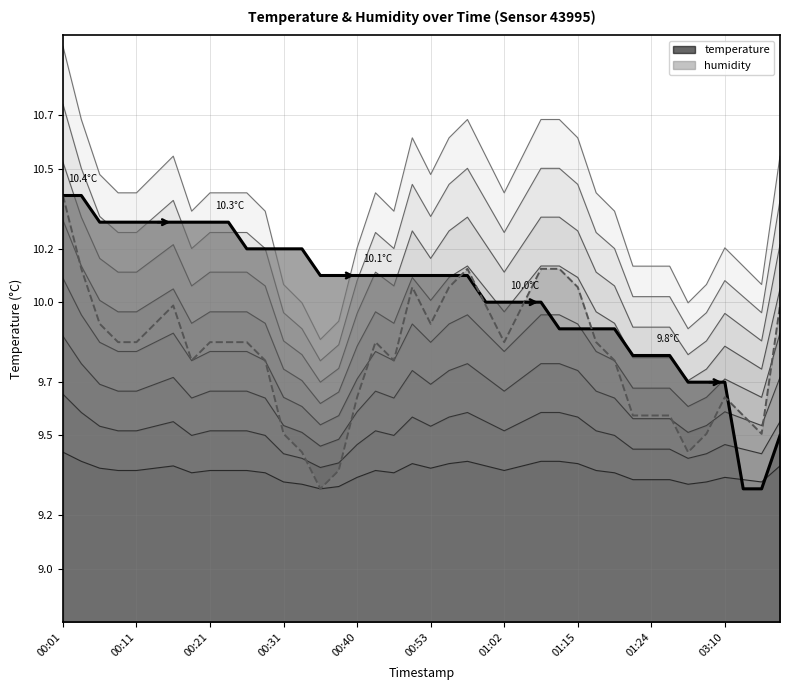

Which series changed the most between 00:58 and 01:27?

humidity